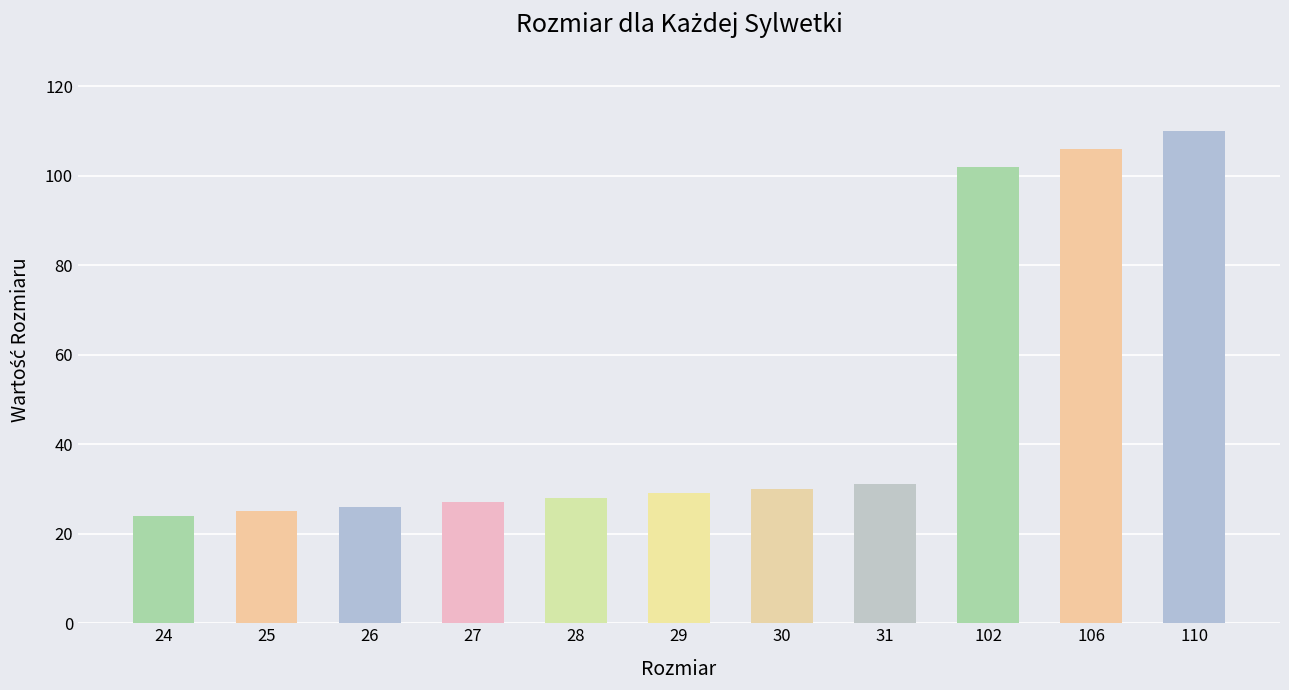

Approximately how many times larger is the value at 25 compared to 31?

0.8